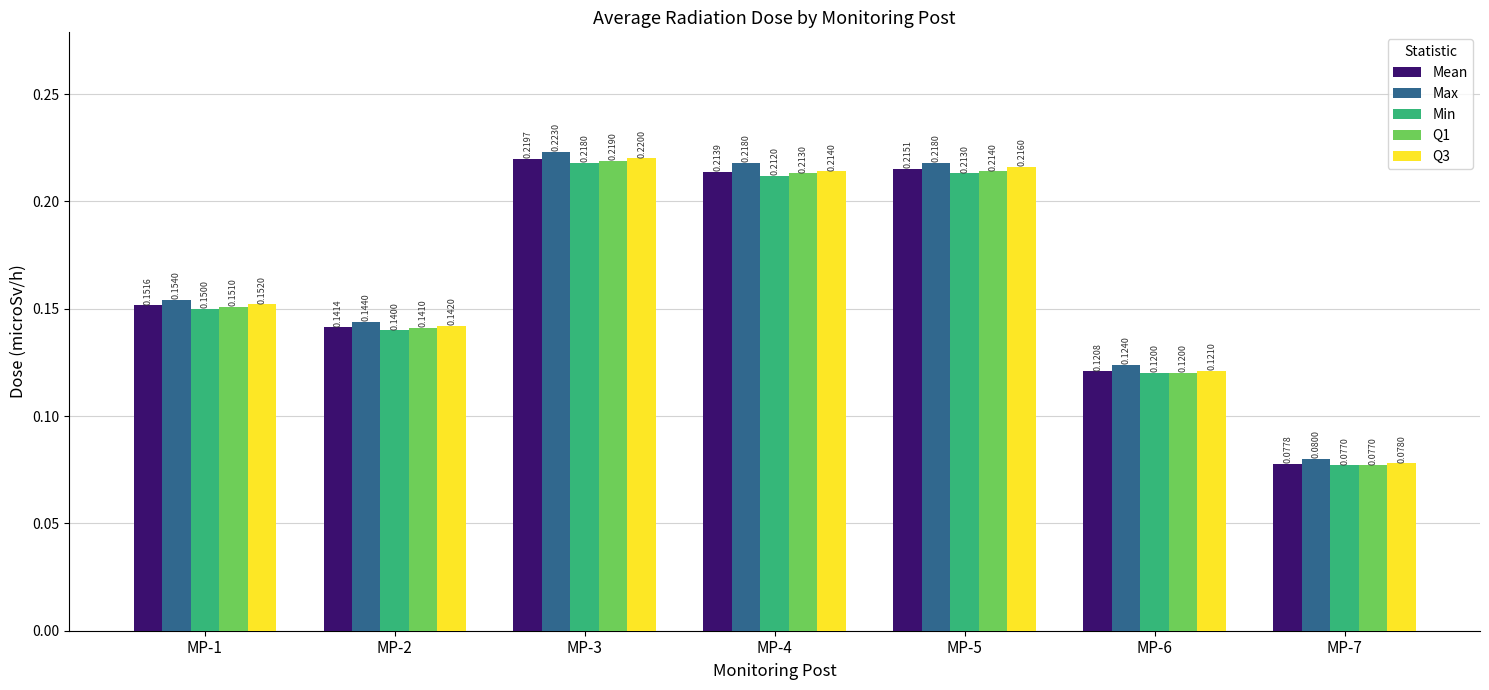

Which series has the largest total across all categories?

Max